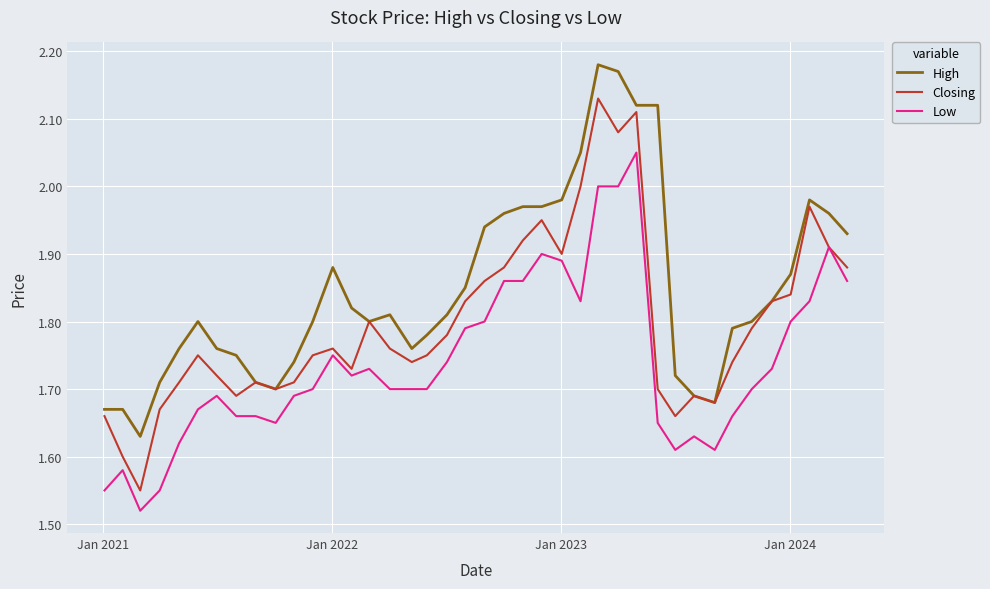

Which series has the widest spread of values?

Closing